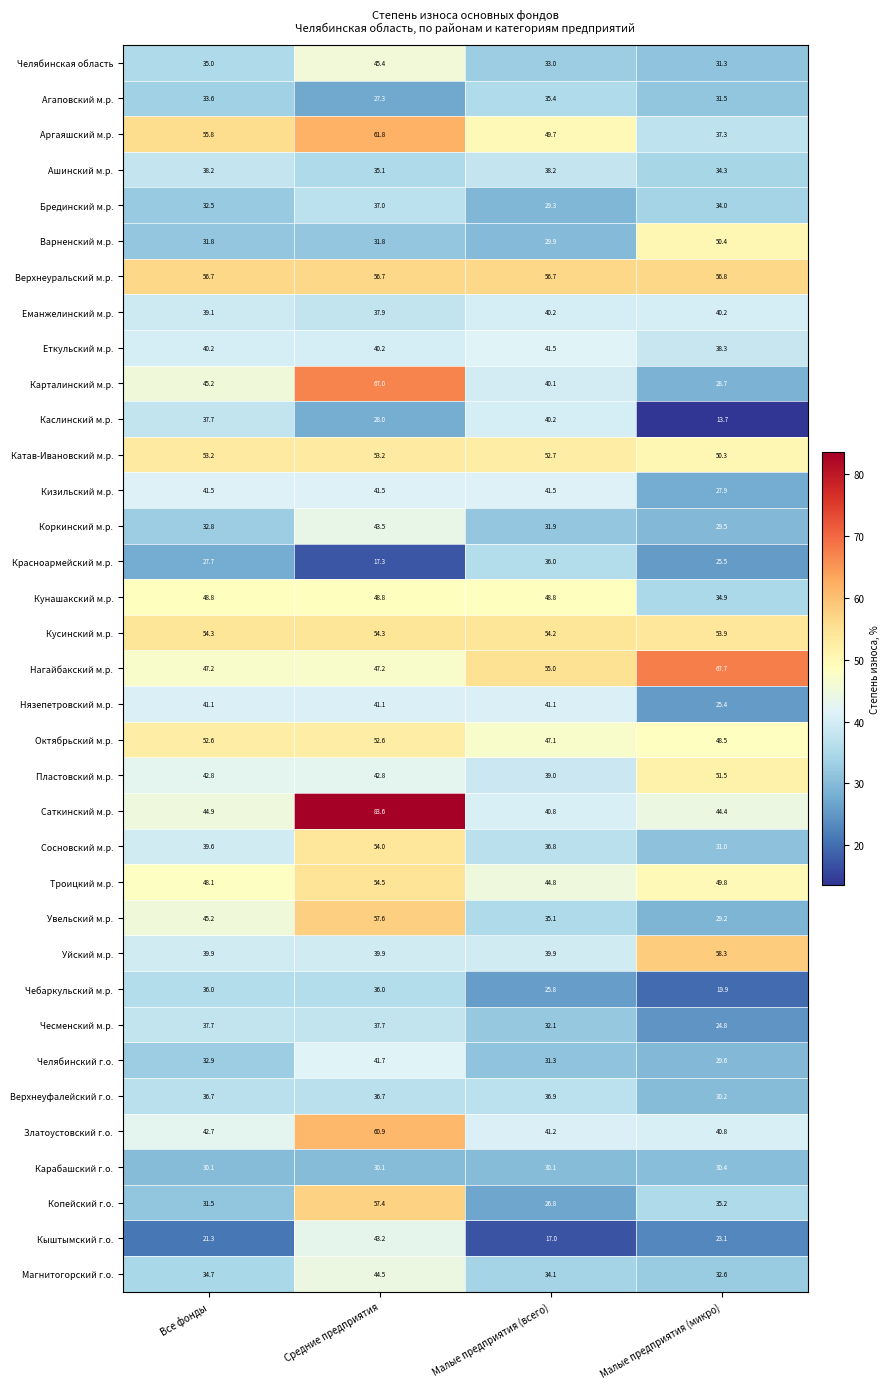

The Варненский м.р. series shows 18.0 at Малые предприятия (всего). True or false?

False